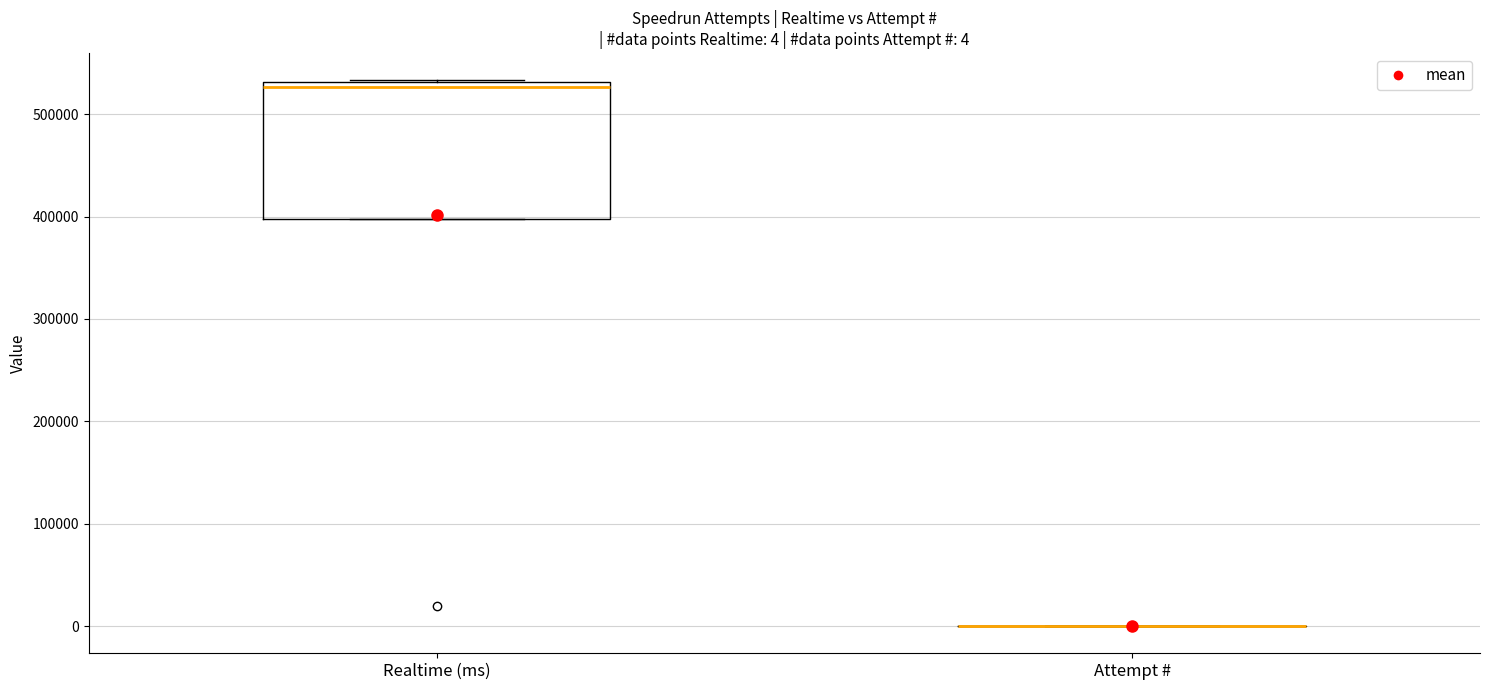

Which box is the tallest, from its lower edge to its upper edge?

Realtime (ms)